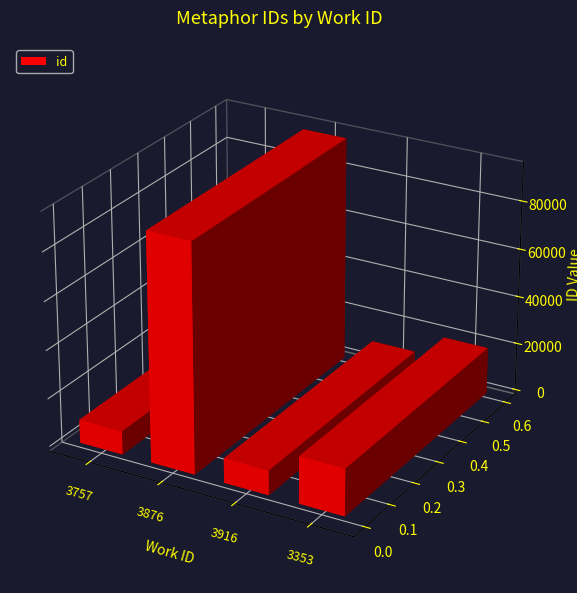

Which label corresponds to the largest value in the chart?

3876